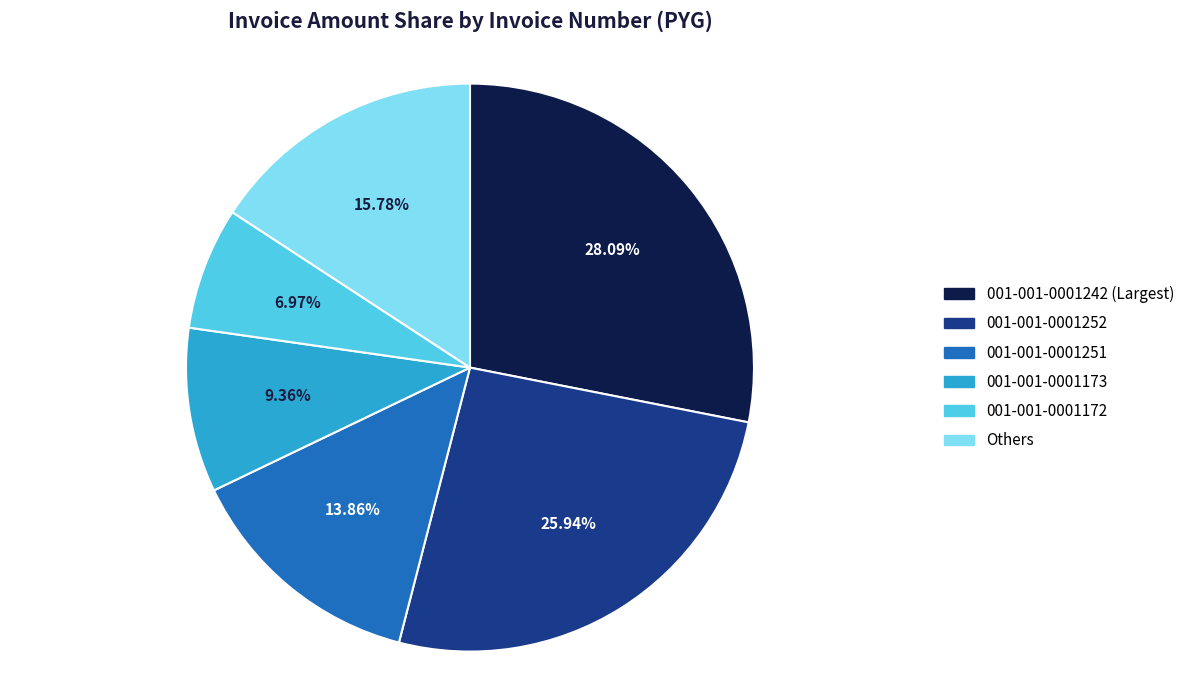

Does 001-001-0001252 represent more than half of the total?

No